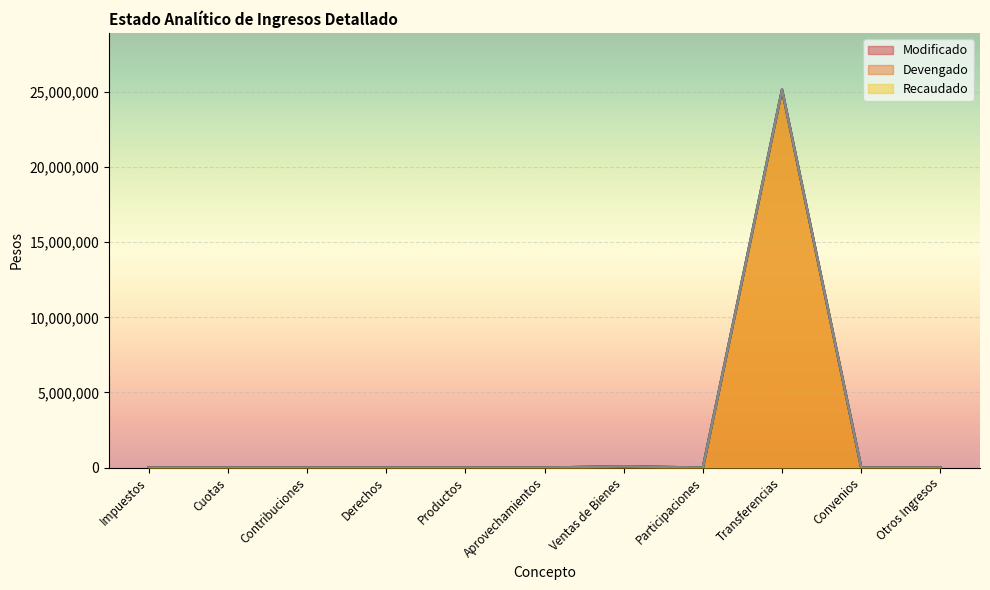

At how many categories does at least one series exceed 7407520?

1